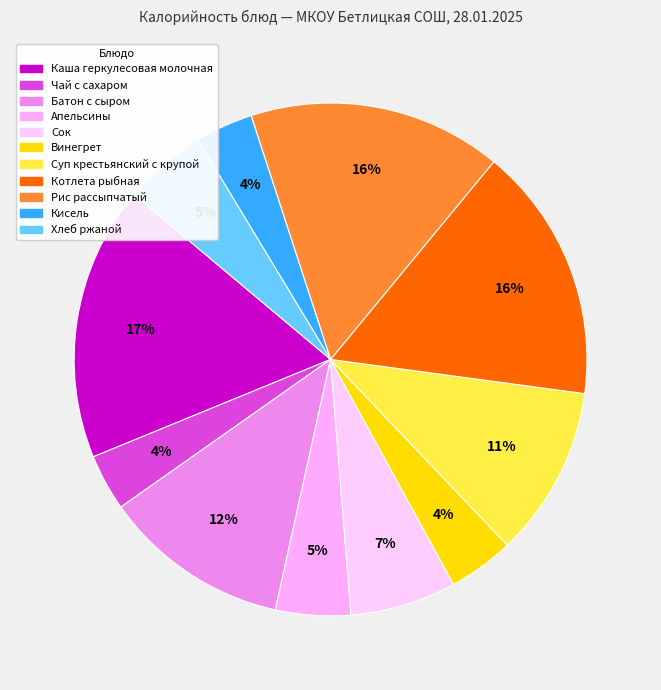

The Винегрет slice represents 4% of the pie. True or false?

True